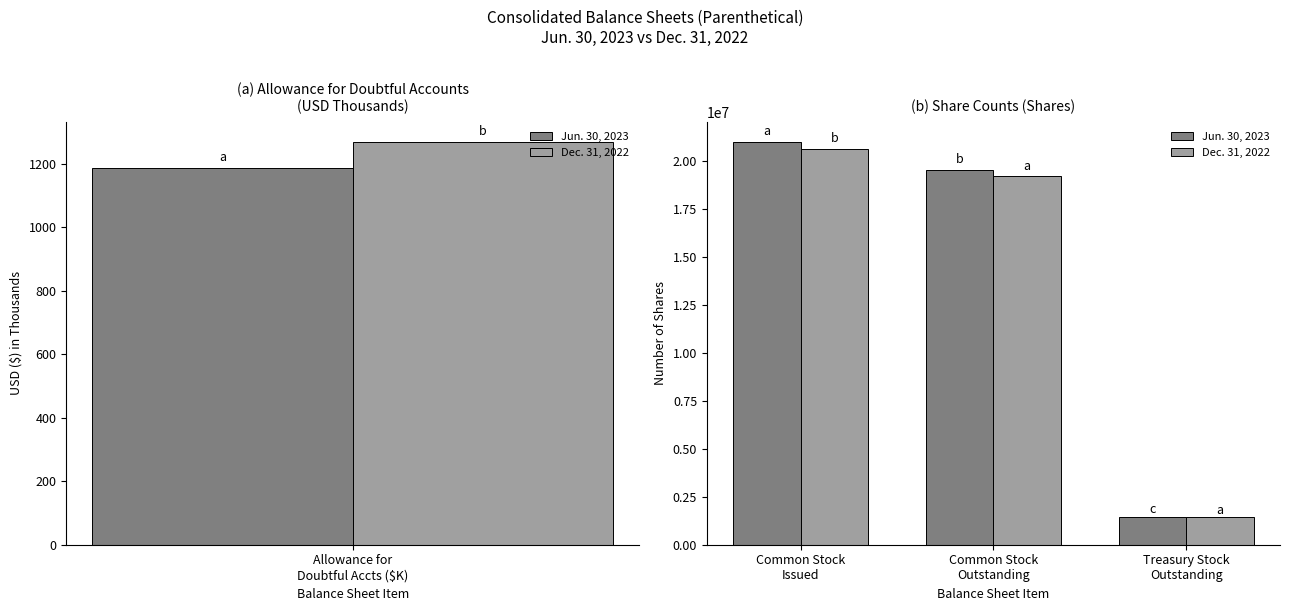

The value of Jun. 30, 2023 at Common Stock Outstanding is 11171555. True or false?

False